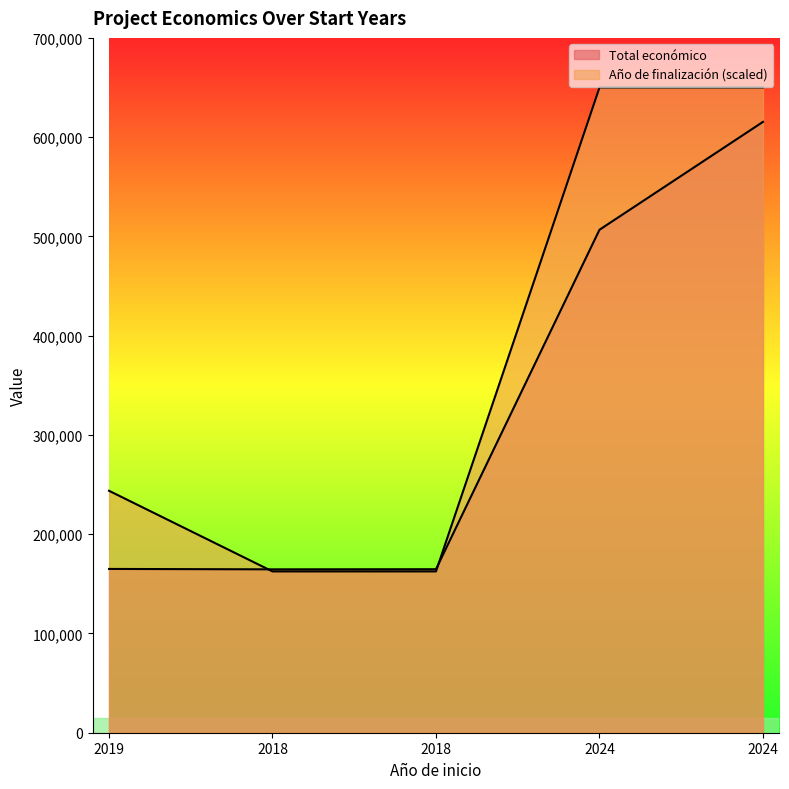

How many lines are shown in the chart?

2